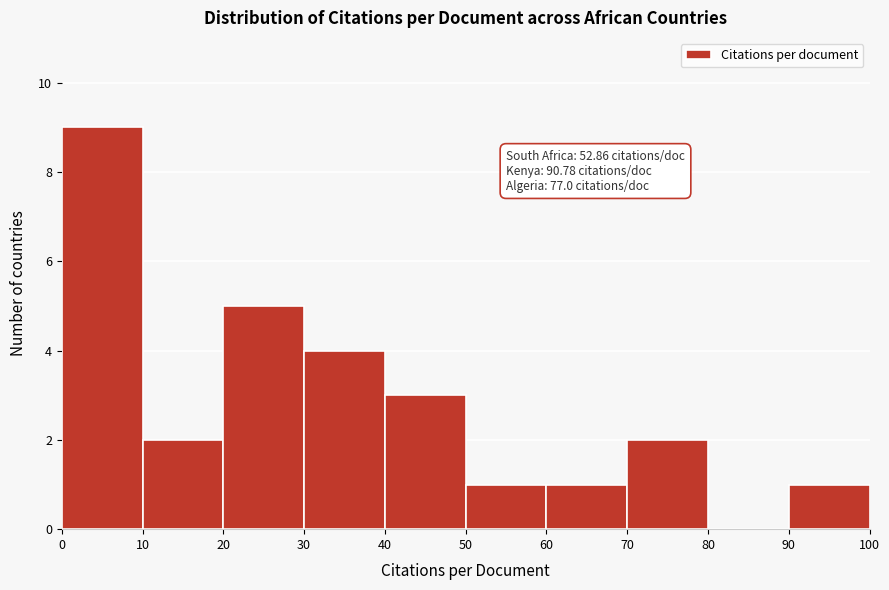

Which range on the x-axis has the tallest bar?

0 to 10